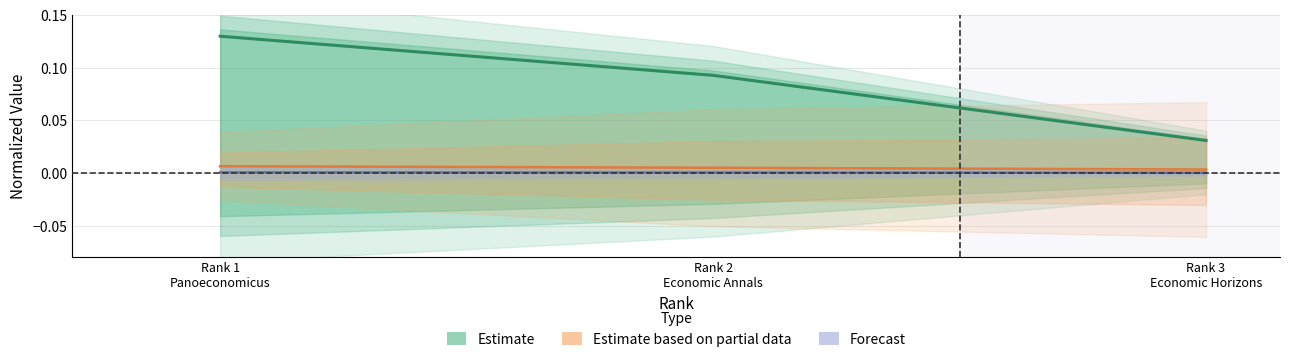

How many lines are shown in the chart?

3